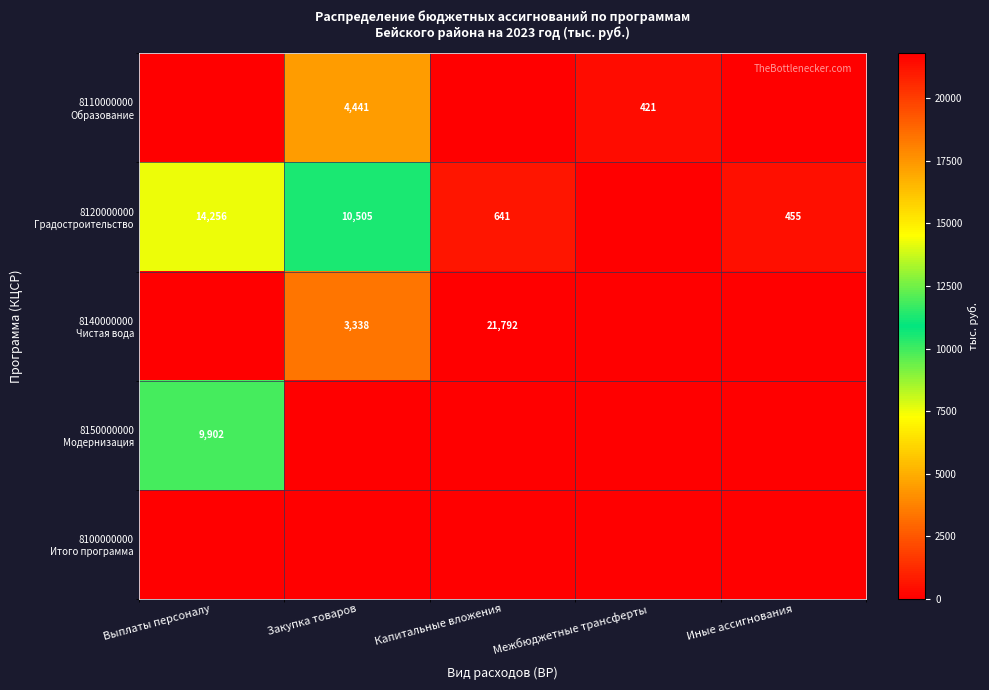

How many data points in 8120000000 Градостроительство are above 641?

2